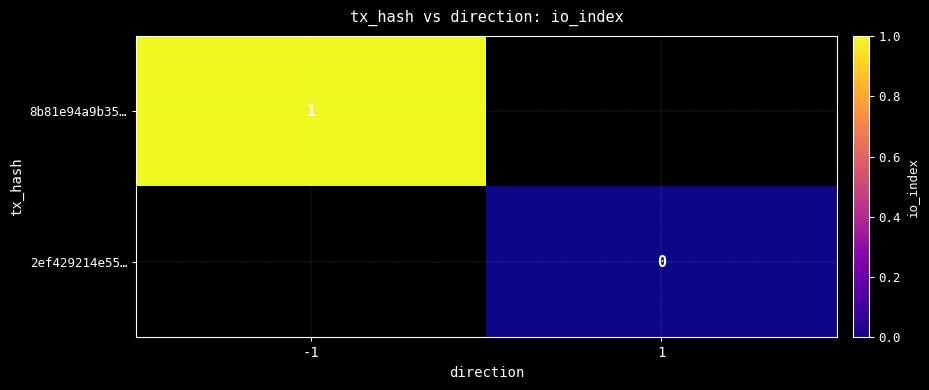

The 8b81e94a9b35… series shows 1 at -1. True or false?

True